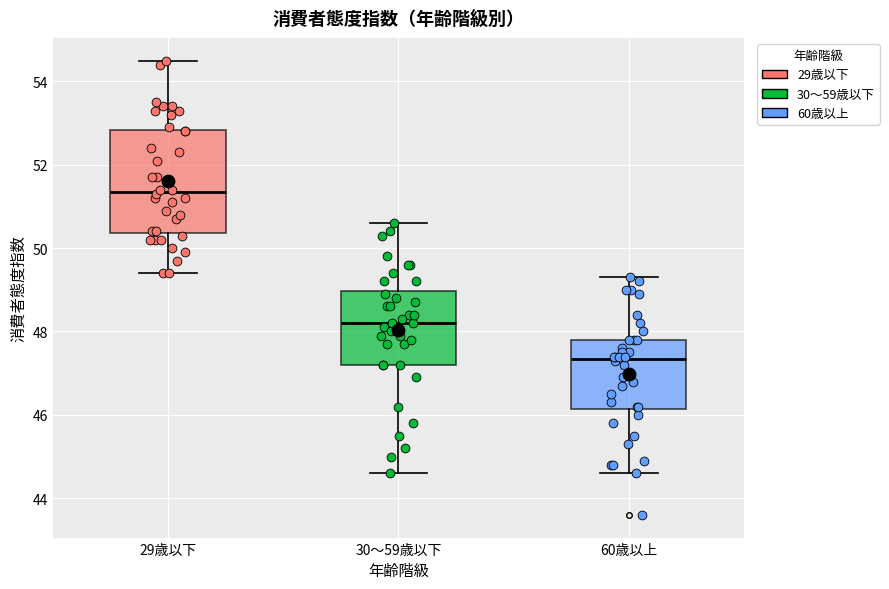

Reading left to right, transcribe this box plot: for each box, give where its median line is, the range the box spans, and where its two whiskers end, as read against the y-axis. The values are not printed on the chart, so give them approximately, as read against the axis.

29歳以下: median 51.4, box 50.4 to 52.8, whiskers 49.4 to 54.6
30～59歳以下: median 48.2, box 47.2 to 49.0, whiskers 44.6 to 50.6
60歳以上: median 47.4, box 46.2 to 47.8, whiskers 44.6 to 49.4